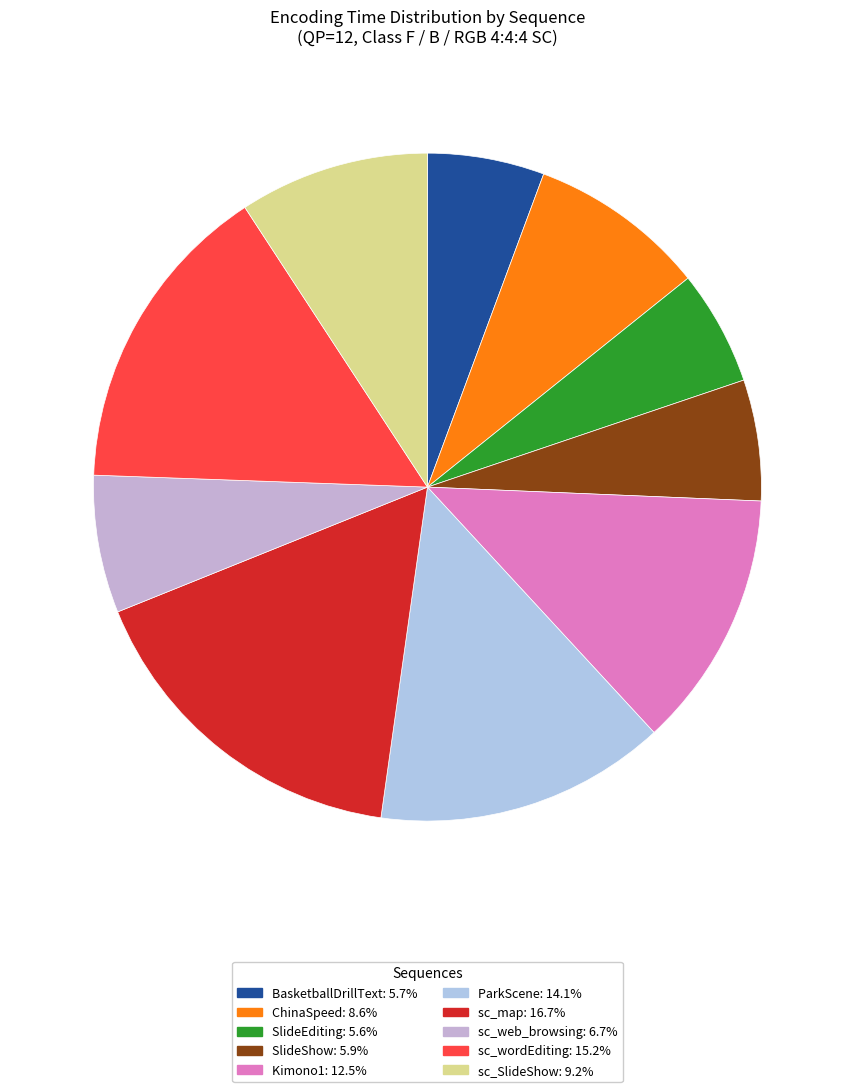

How many slices are in this pie chart?

10